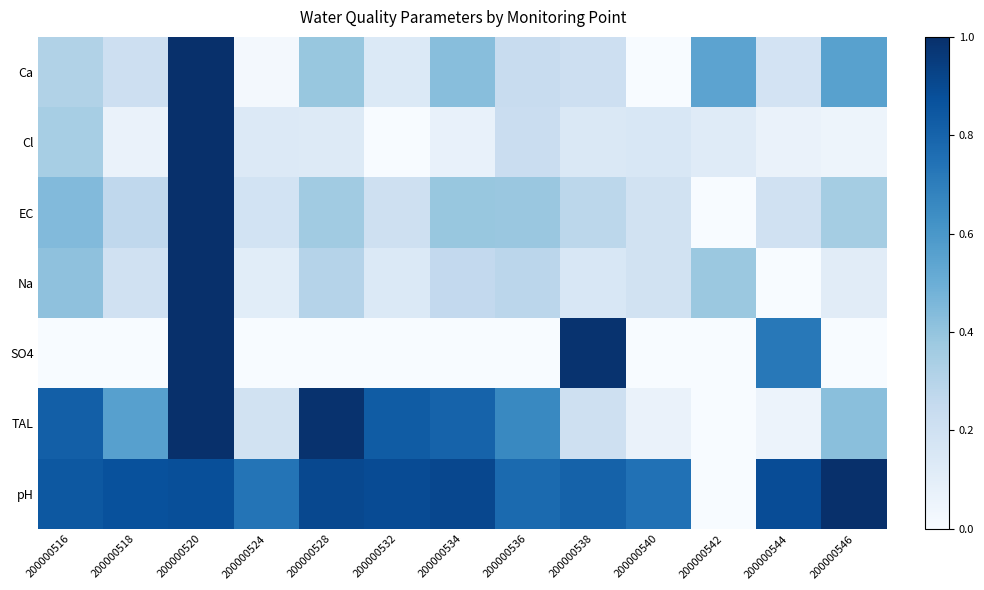

At which category does the chart reach its peak across all series?

200000520